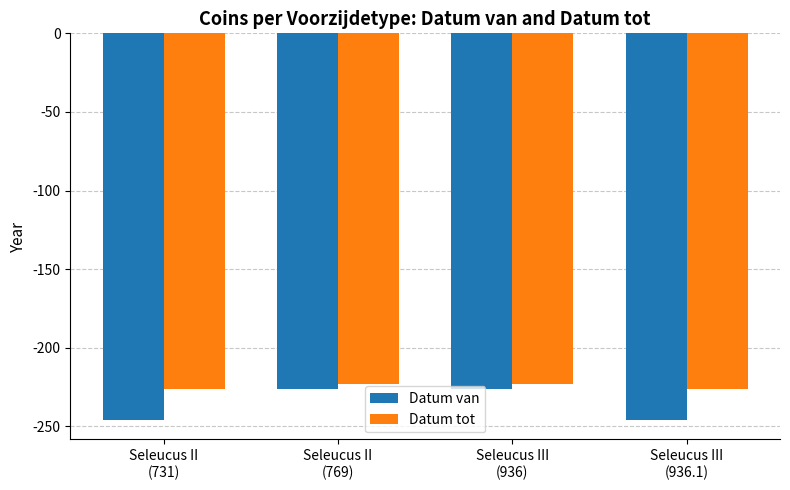

How many bars are there in each group?

2